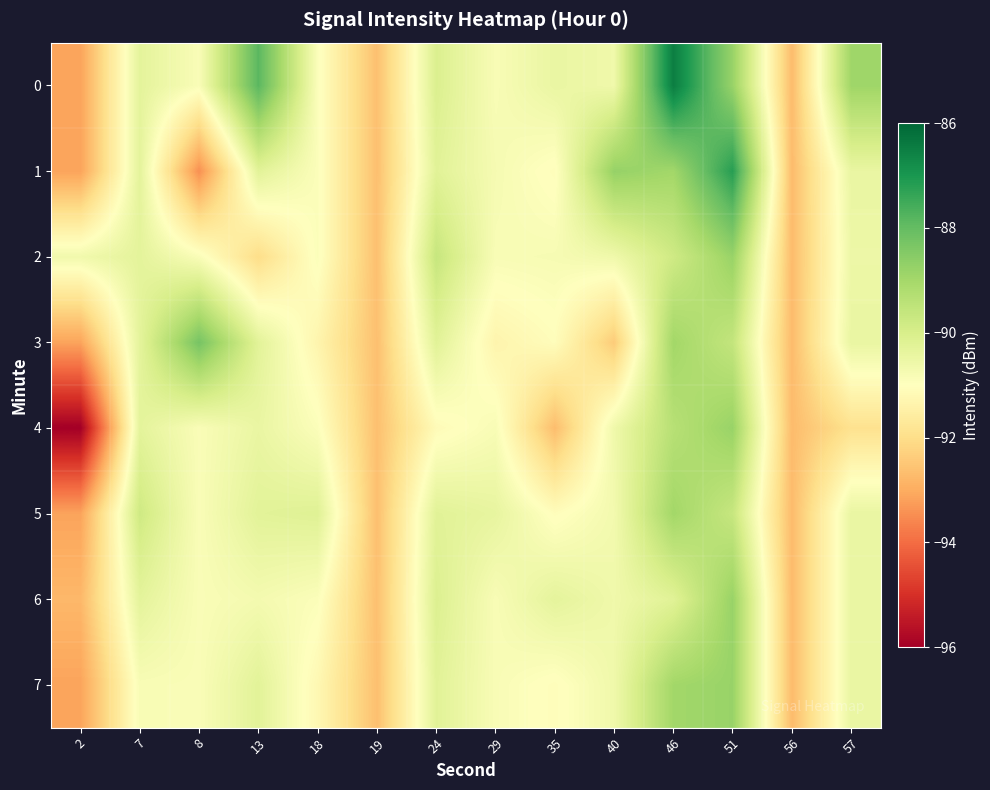

What is the minimum value shown in the chart?

-96.0